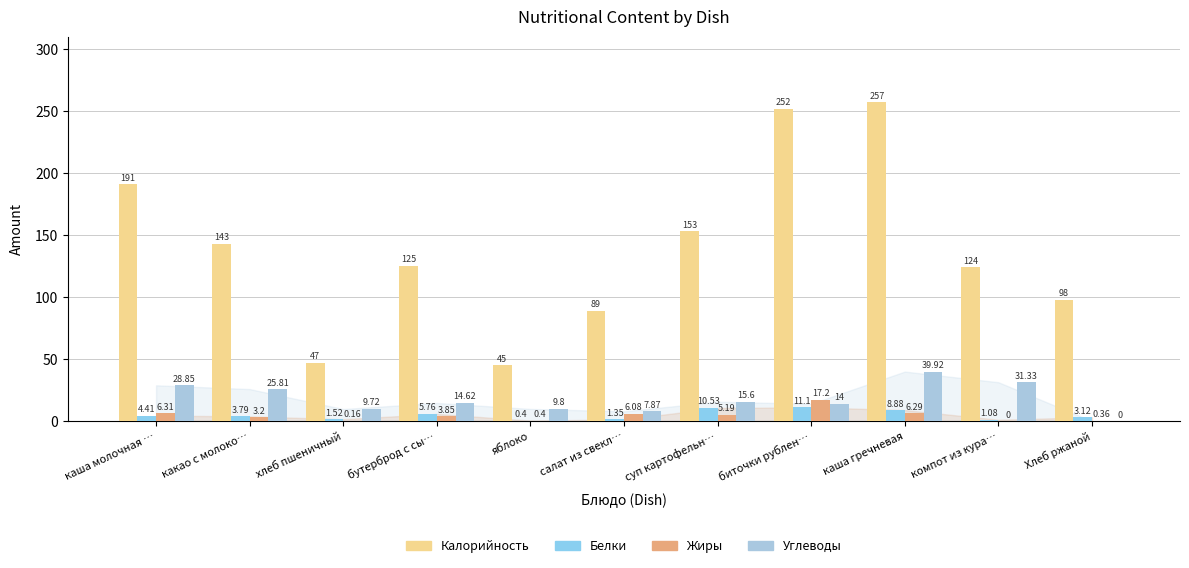

What is the difference between the second highest and second lowest values in the Жиры series?

6.1